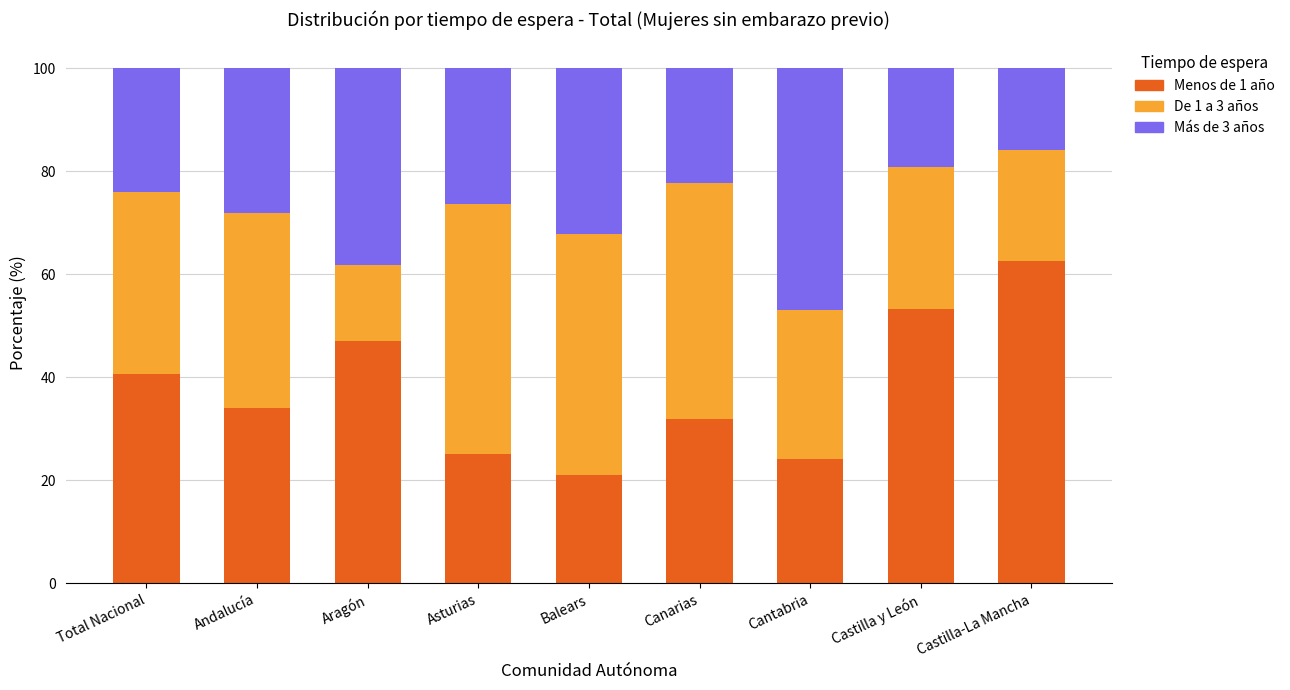

What is the average value of the Menos de 1 año series?

37.8